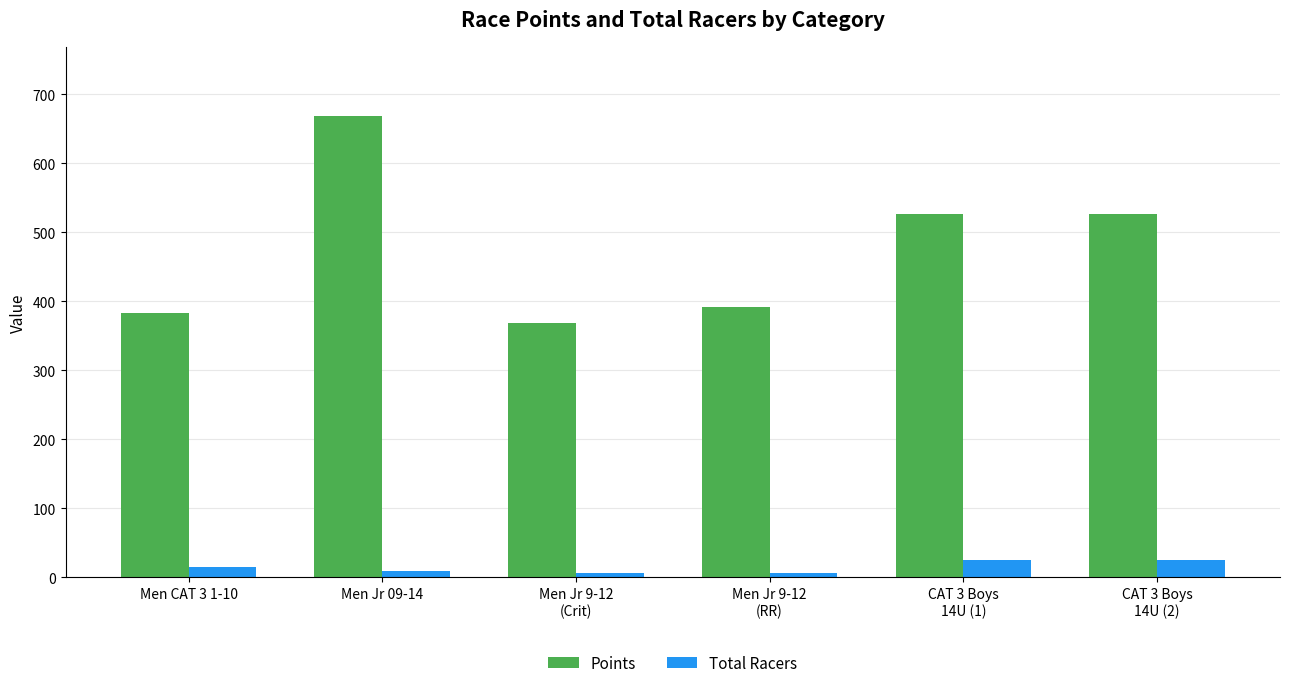

The value of Points at Men Jr 09-14 is 668.7. True or false?

True